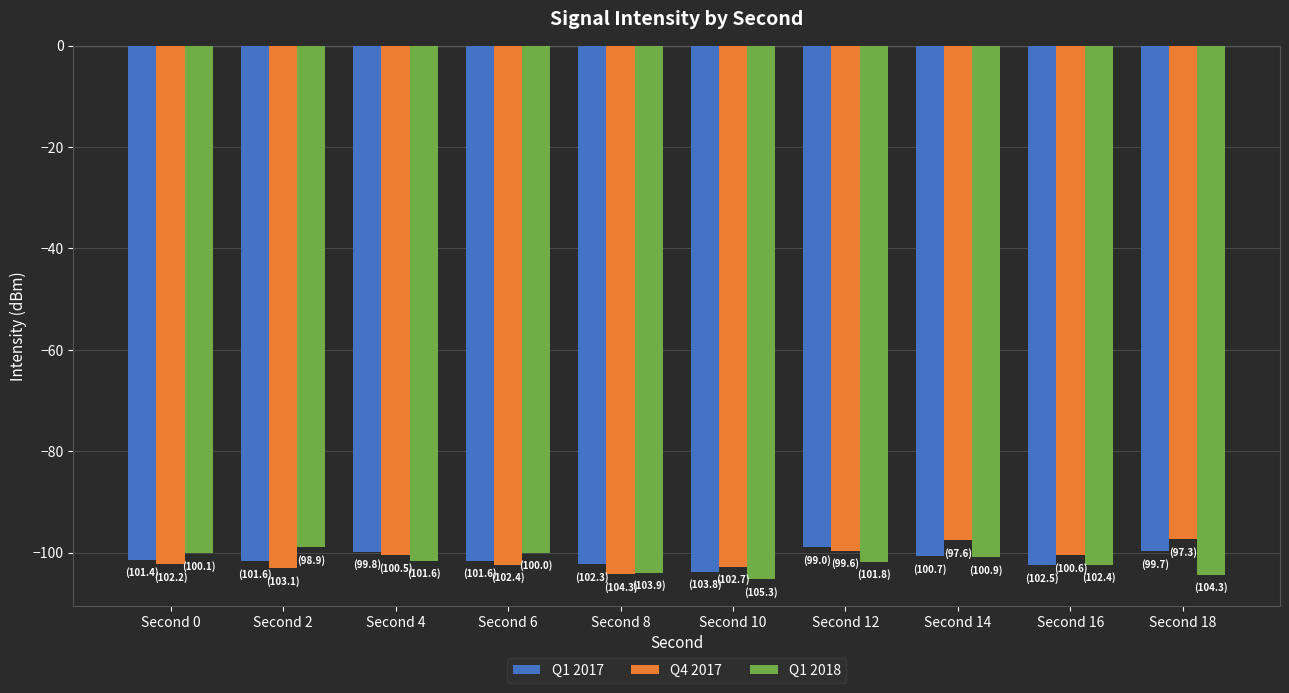

Is the value of Q1 2018 at Second 6 greater than the value of Q1 2017 at Second 16?

Yes